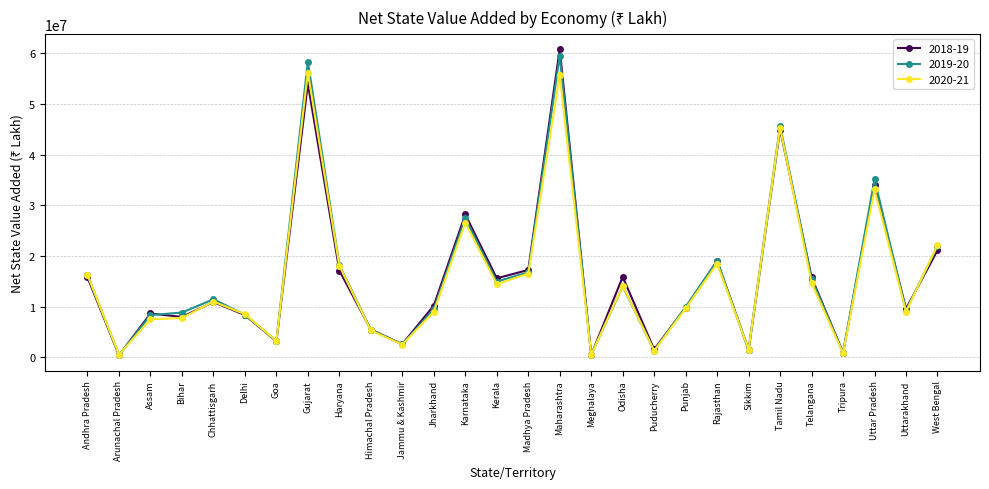

How many data points does each series have?

28